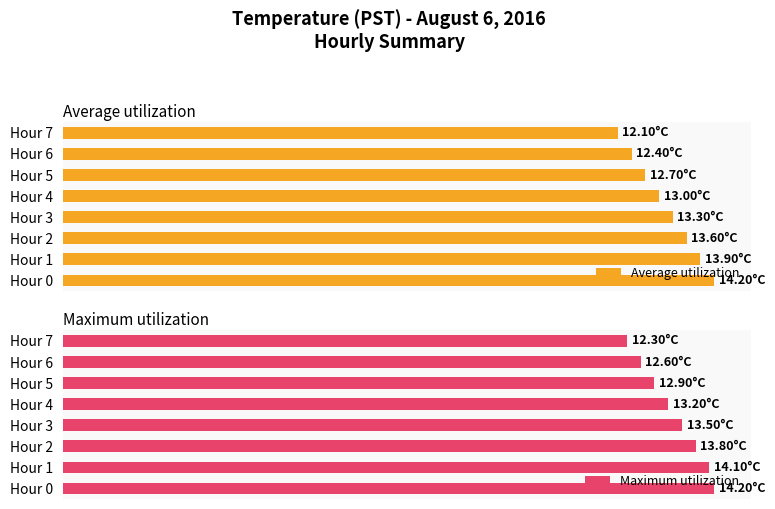

What is the smallest value displayed?

12.1